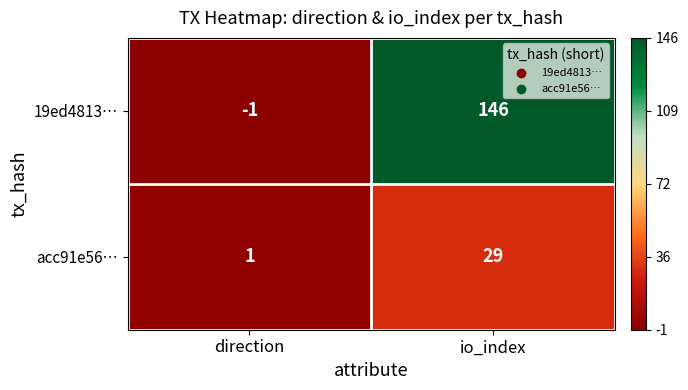

Between direction and io_index, which series saw the biggest shift?

19ed4813…